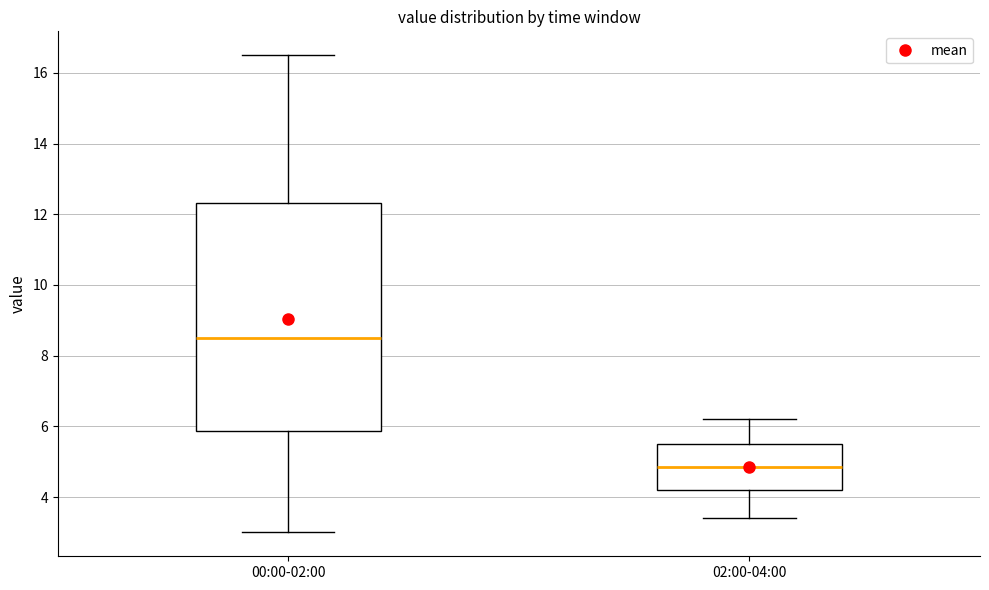

Comparing the boxes themselves (not the whiskers), which one is the tallest?

00:00-02:00